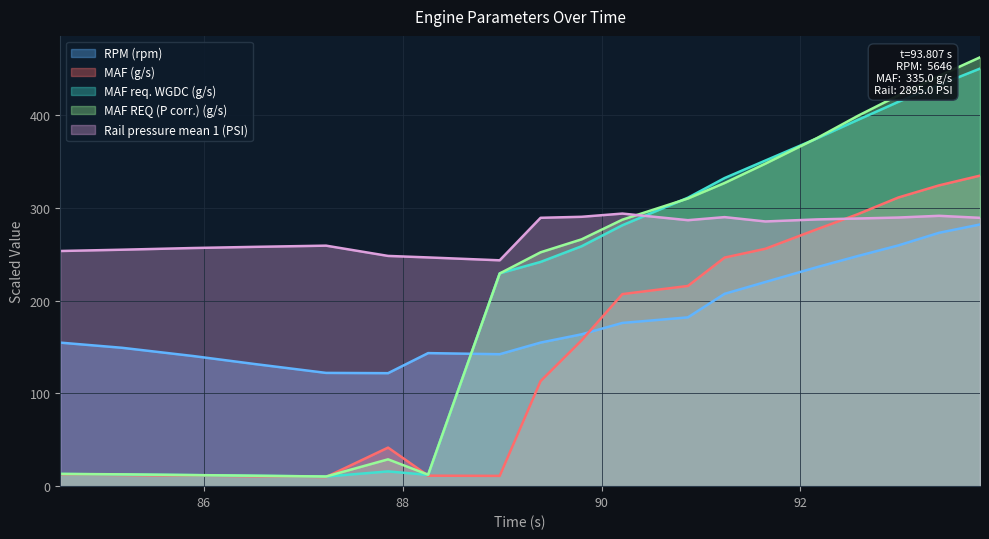

Which series has the largest total across all categories?

Rail pressure mean 1 (PSI)